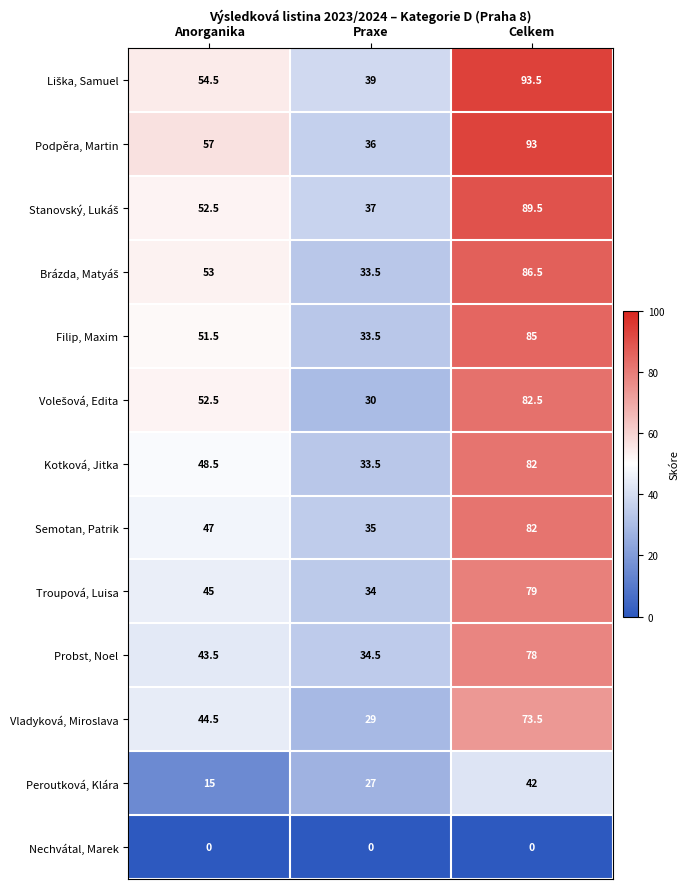

What is the total value across all series at Celkem?

966.5